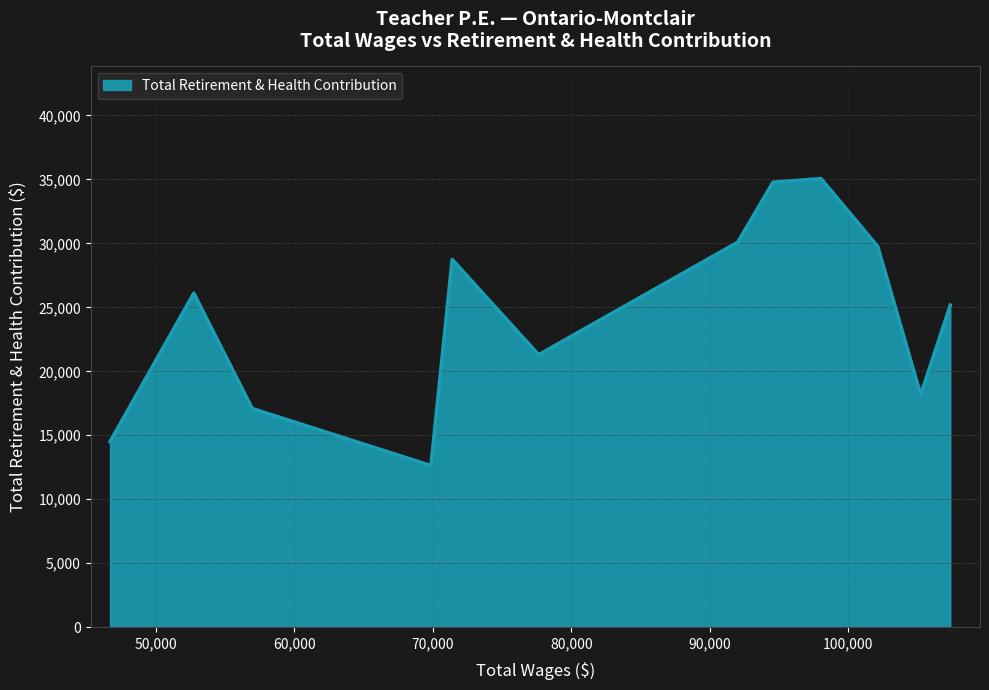

What is the maximum value shown in the chart?

35066